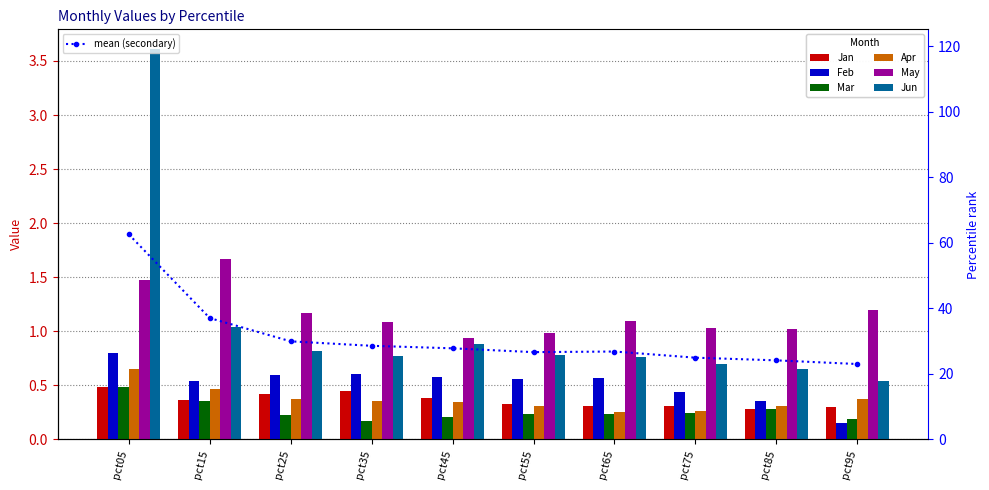

What is the difference between the maximum and minimum values in the Jun series?

3.1